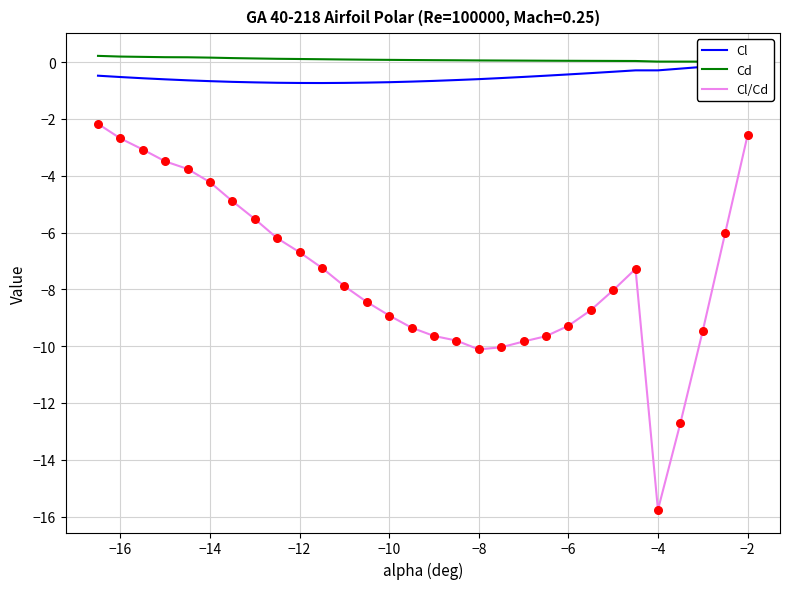

Which series has the largest total across all categories?

Cd